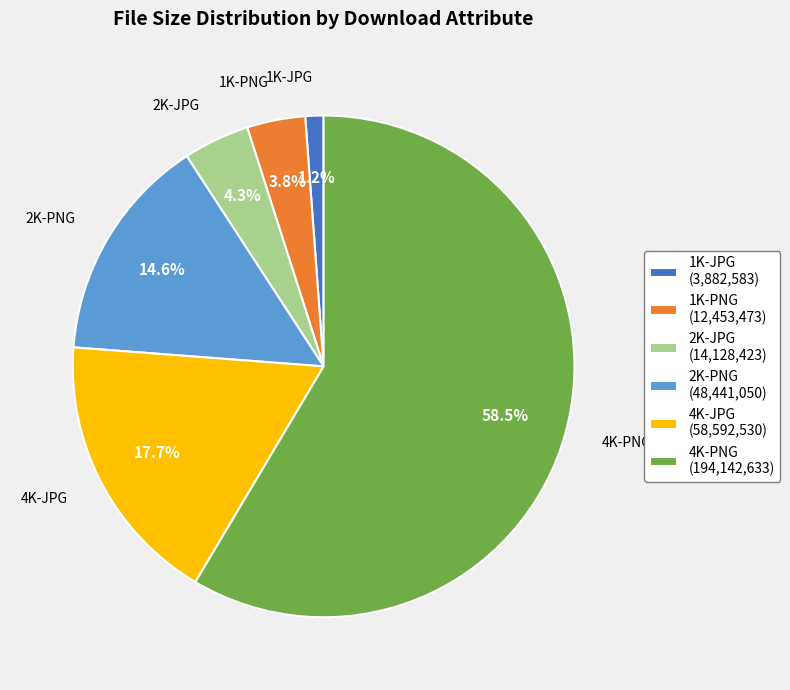

To the nearest percent, what is the difference between the 1K-JPG and 1K-PNG slice percentages?

3%